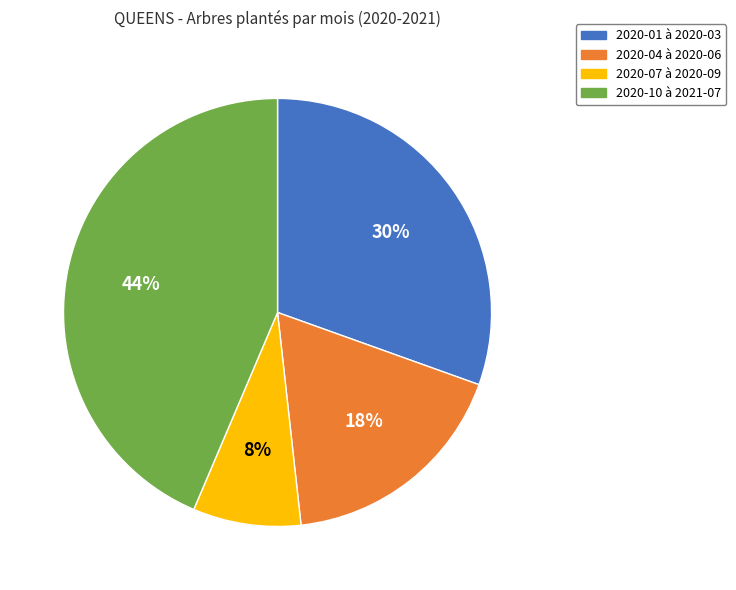

To the nearest percent, what is the average slice percentage?

25%